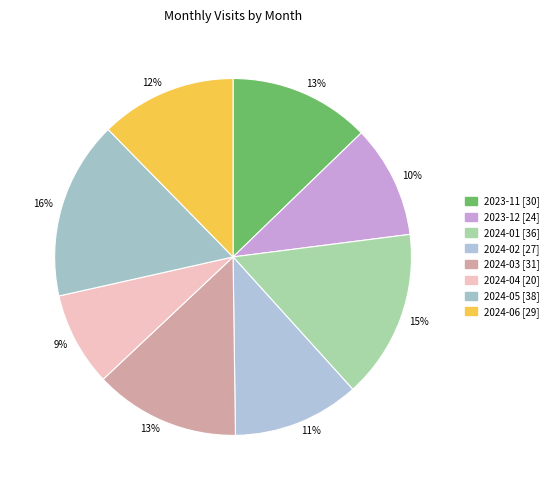

To the nearest percent, what percentage of the pie is 2024-02?

11%